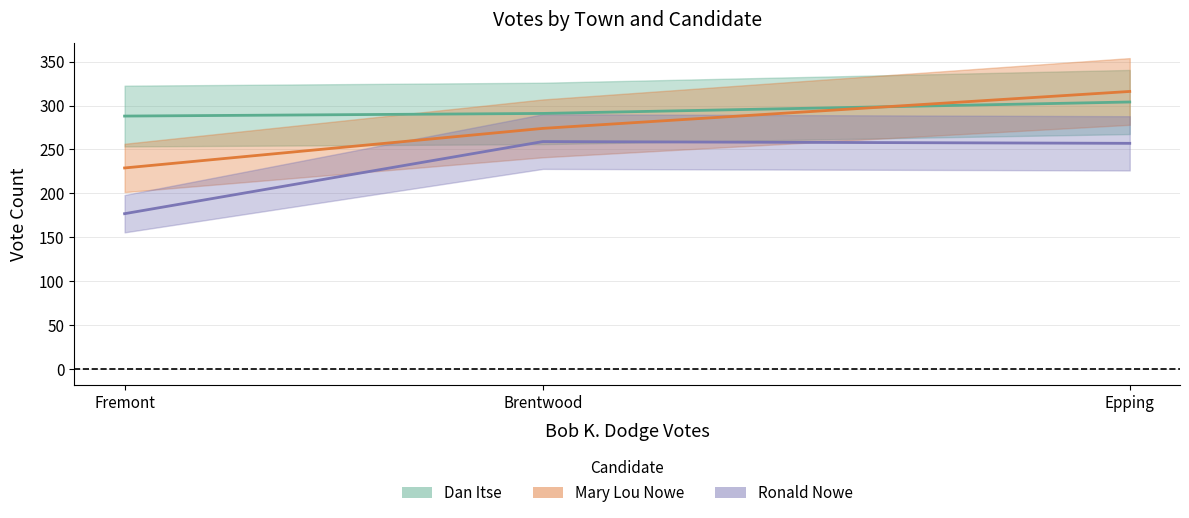

At how many categories does at least one series exceed 243?

3